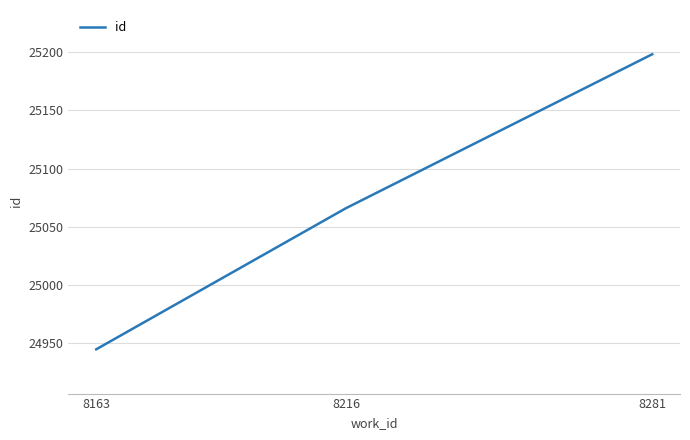

Which has a higher value, 8216 or 8163?

8216